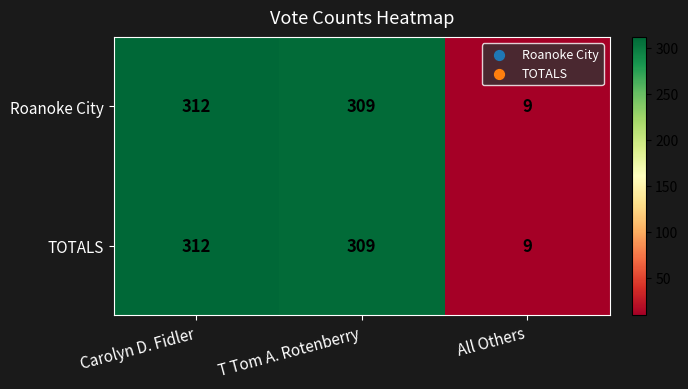

What value does the Roanoke City series have at T Tom A. Rotenberry, to the nearest 10?

310